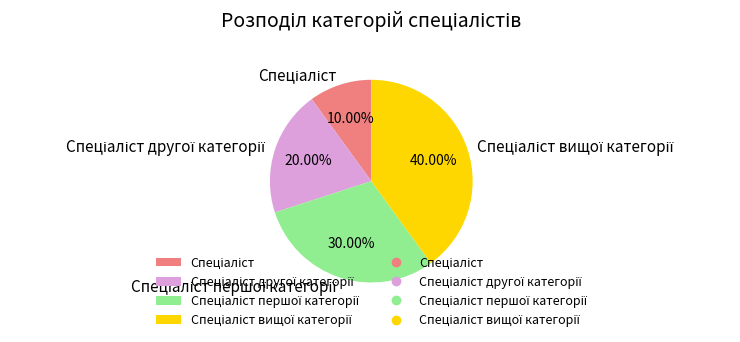

Is there any slice that represents more than half of the pie?

No